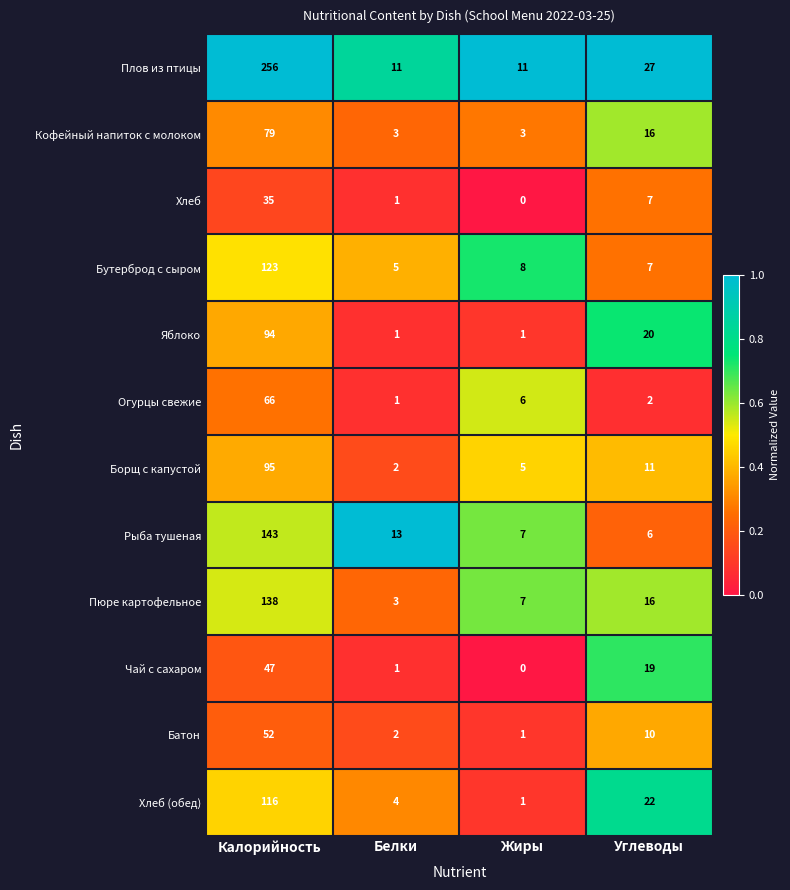

List the series in order of their peak value, highest first.

Плов из птицы, Рыба тушеная, Пюре картофельное, Бутерброд с сыром, Хлеб (обед), Борщ с капустой, Яблоко, Кофейный напиток с молоком, Огурцы свежие, Батон, Чай с сахаром, Хлеб